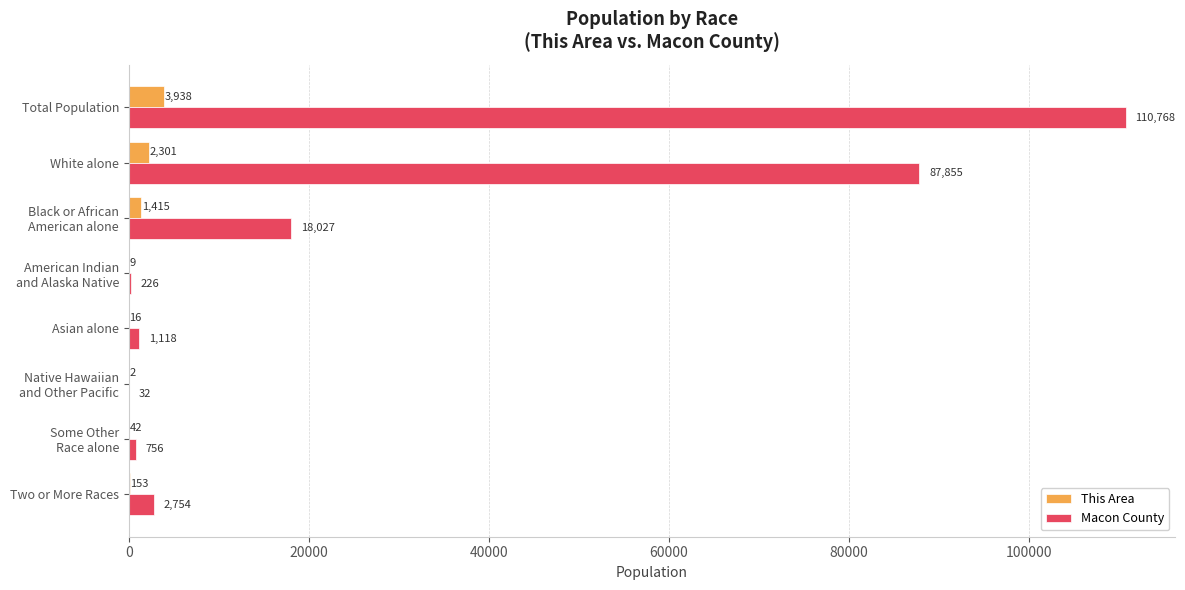

At which category is the sum across all series the highest?

Total Population